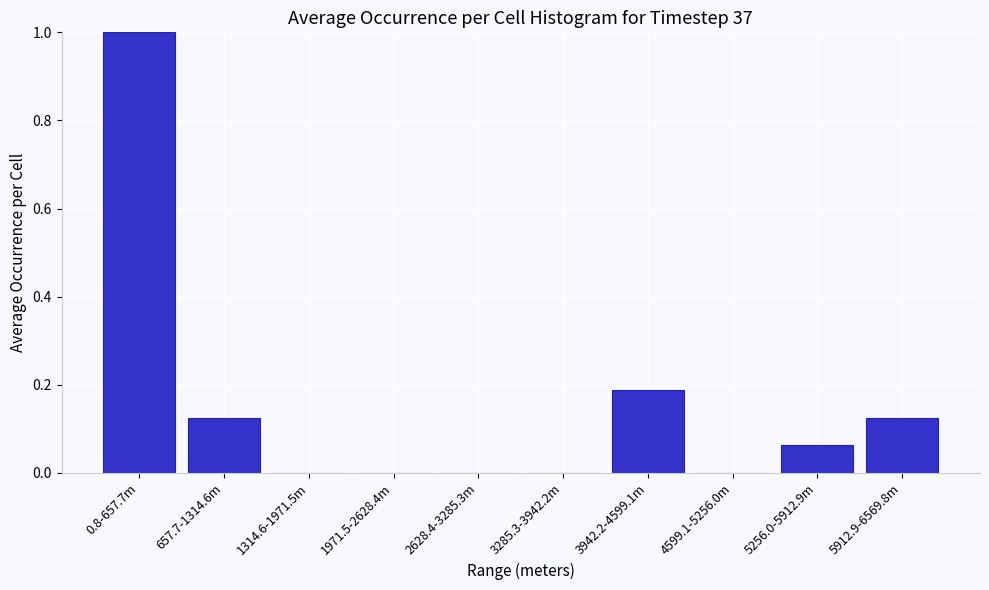

What is the sum of all values?

1.5